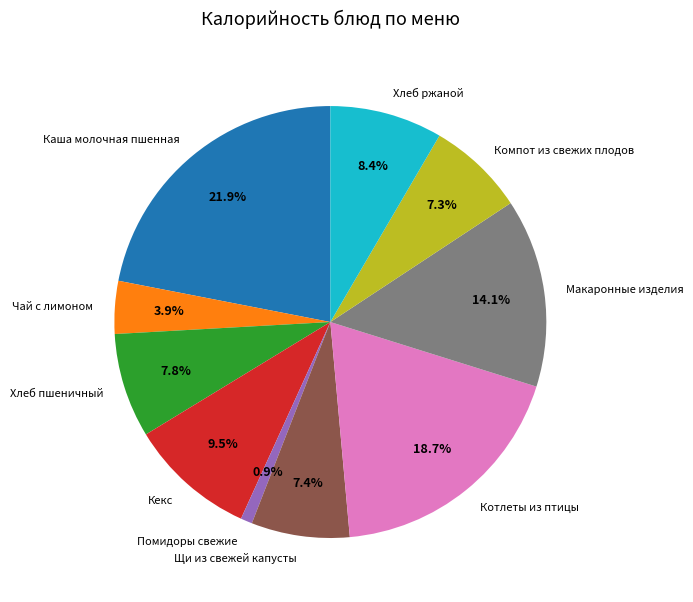

Which category has the biggest portion of the pie?

Каша молочная пшенная